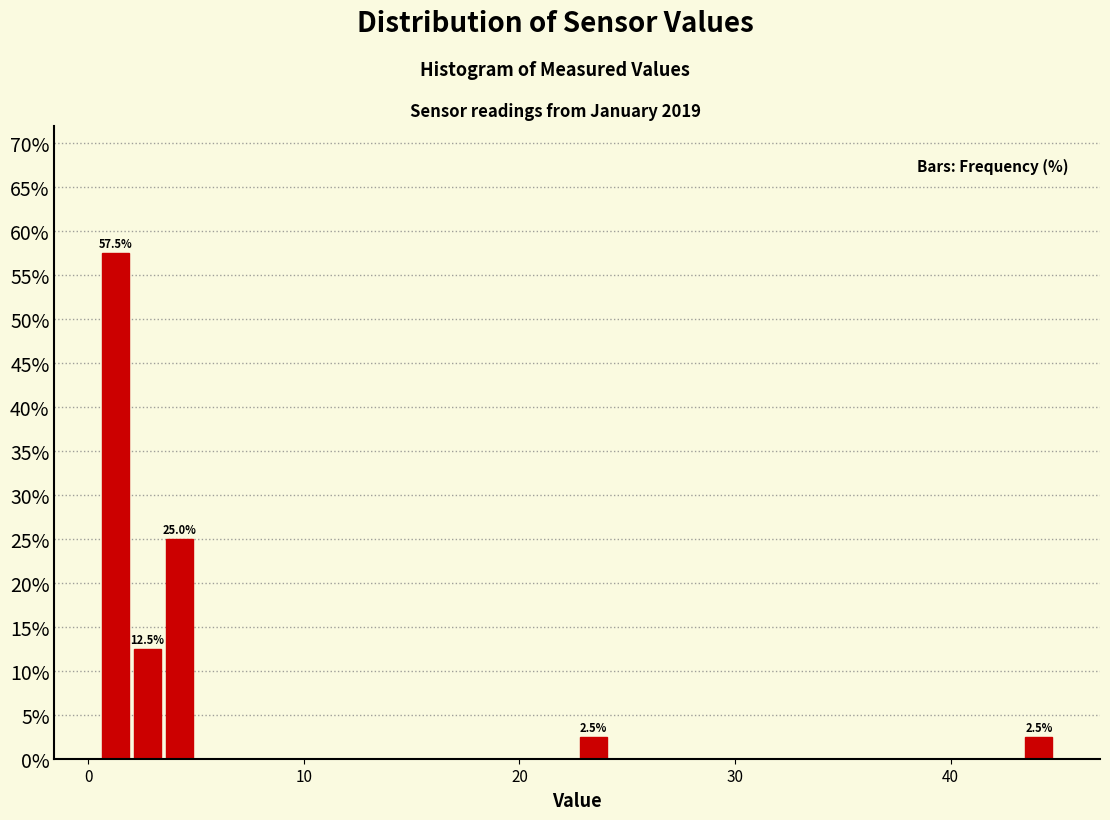

Around what value on the x-axis is the tallest bar? Give the approximate position of its centre, as read against the axis.

1